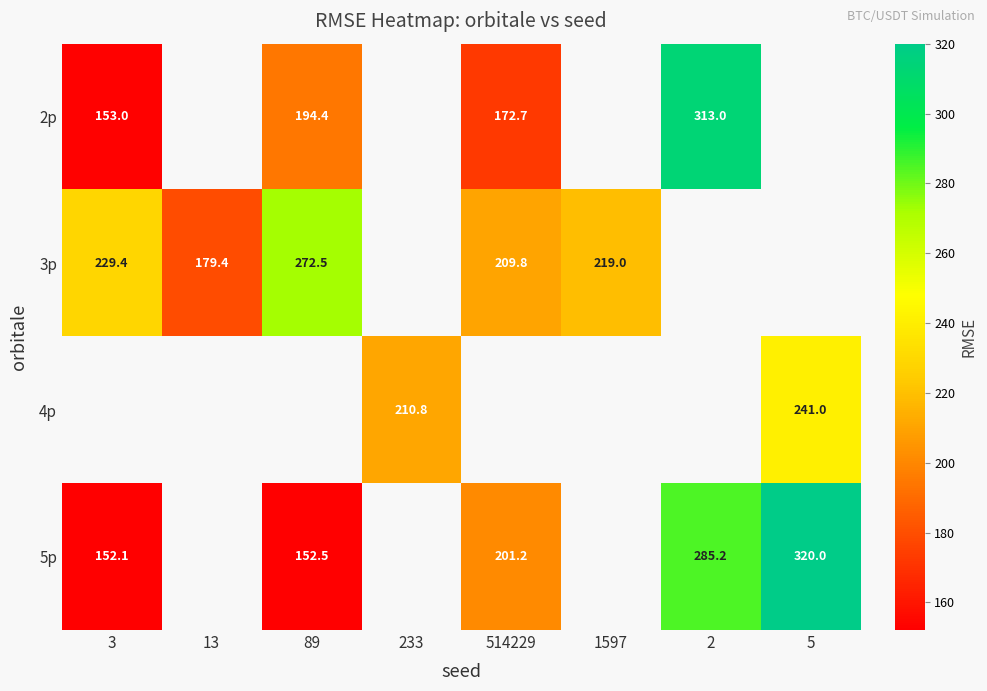

At which label is 5p closest to 236?

514229